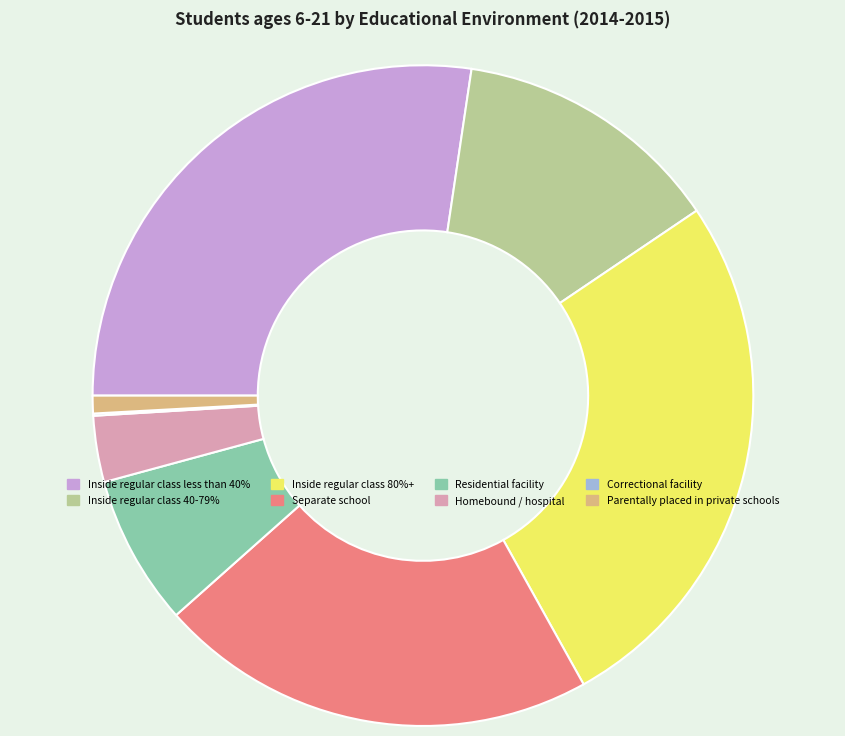

What is the largest slice in the pie chart?

Inside regular class less than 40%